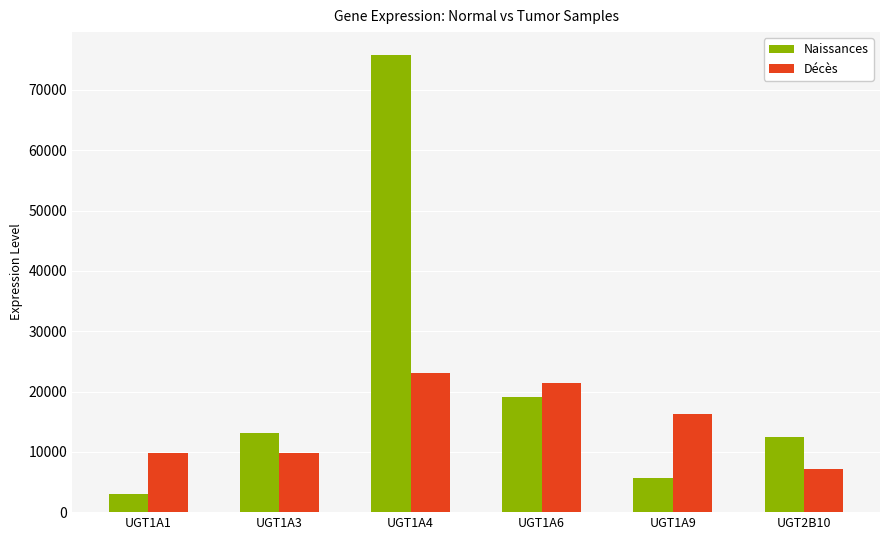

List the series in order of their overall mean, lowest first.

Décès, Naissances